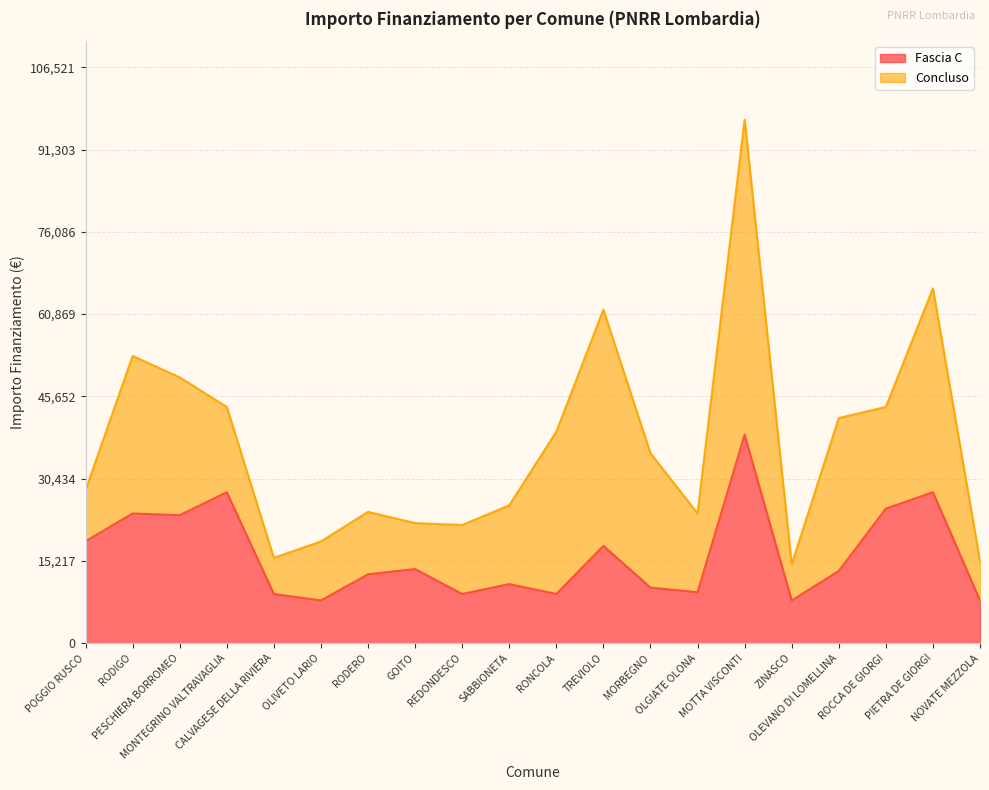

Does the chart have visible grid lines?

Yes